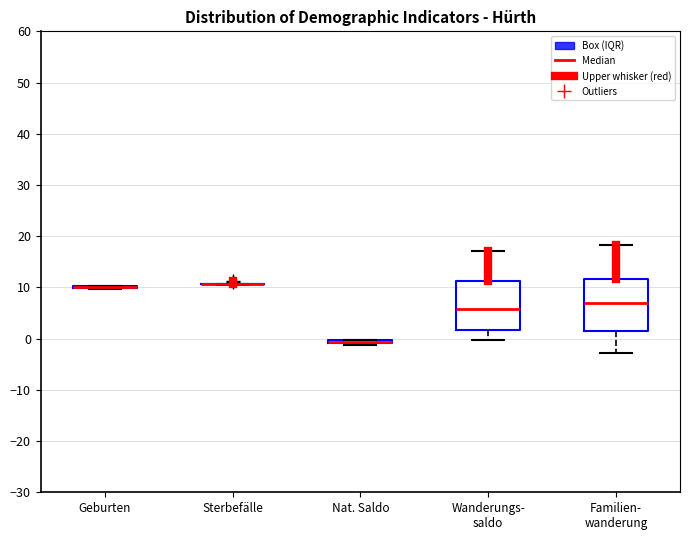

Where is the upper edge of the box for Nat. Saldo on the y-axis? The values are not printed on the chart, so give them approximately, as read against the axis.

0